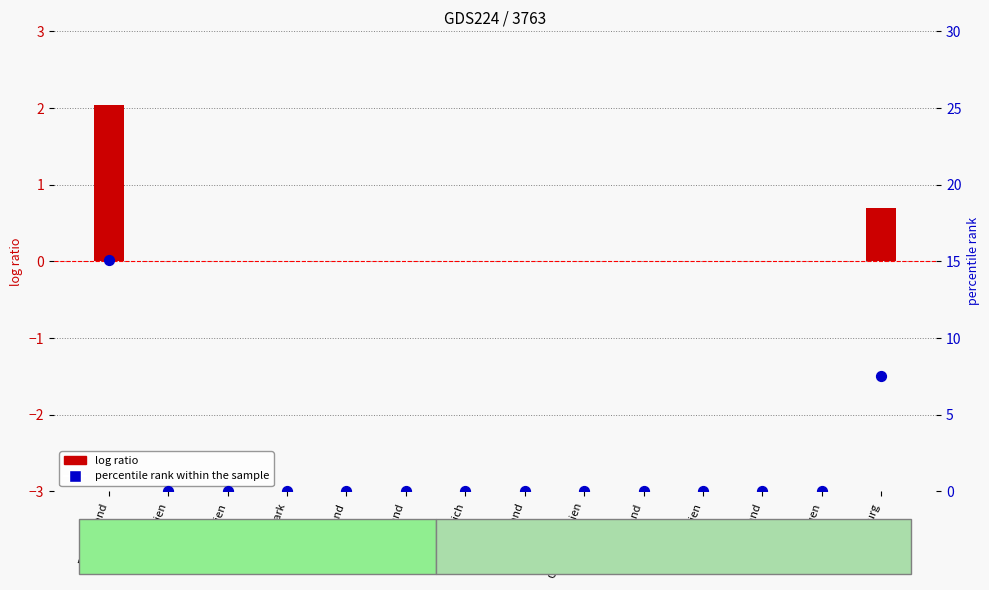

Is the value of log ratio at Großbritannien greater than the value of percentile rank within the sample at Bulgarien?

No